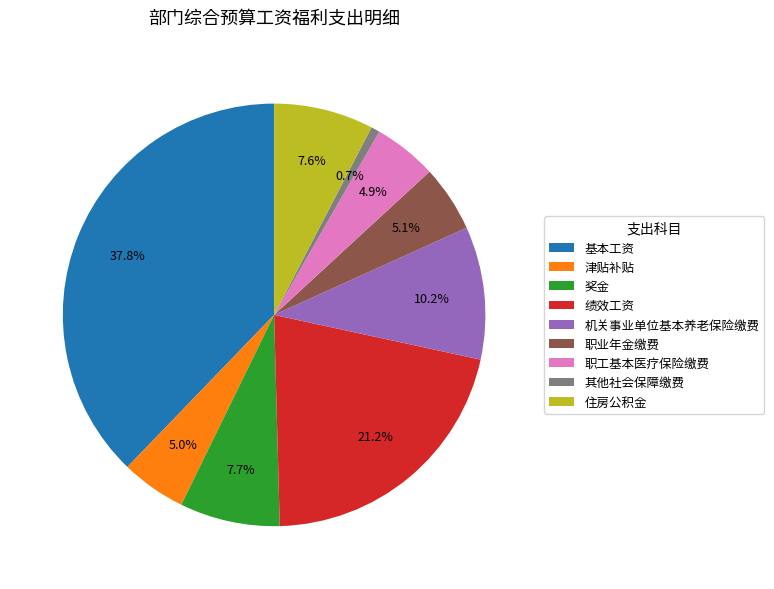

What is the largest slice in the pie chart?

基本工资